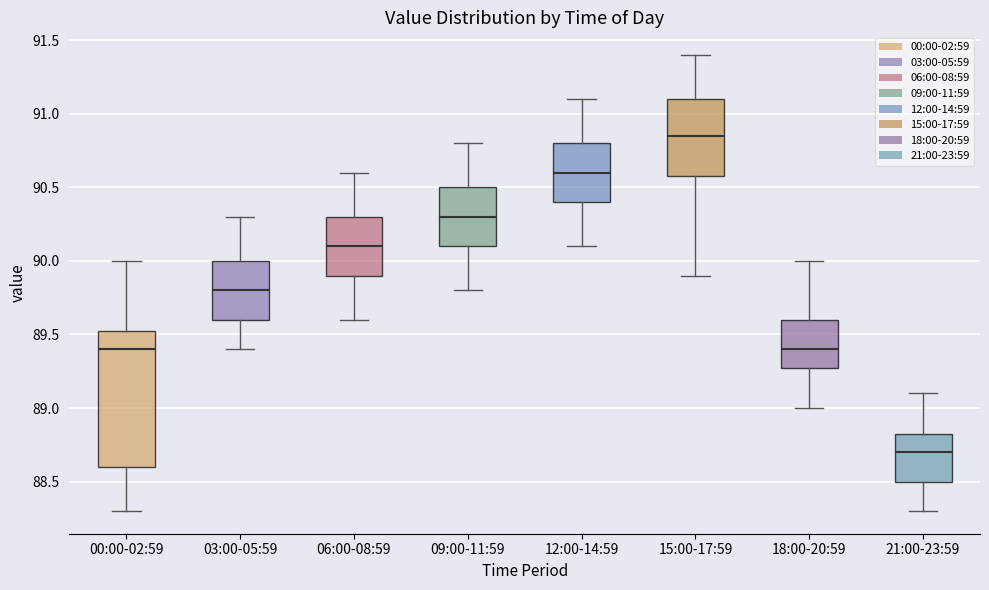

Reading left to right, read every box against the y-axis: the position of its median line, the range the box covers, and the ends of its whiskers. The values are not printed on the chart, so give them approximately, as read against the axis.

00:00-02:59: median 89.40, box 88.60 to 89.55, whiskers 88.30 to 90.00
03:00-05:59: median 89.80, box 89.60 to 90.00, whiskers 89.40 to 90.30
06:00-08:59: median 90.10, box 89.90 to 90.30, whiskers 89.60 to 90.60
09:00-11:59: median 90.30, box 90.10 to 90.50, whiskers 89.80 to 90.80
12:00-14:59: median 90.60, box 90.40 to 90.80, whiskers 90.10 to 91.10
15:00-17:59: median 90.85, box 90.60 to 91.10, whiskers 89.90 to 91.40
18:00-20:59: median 89.40, box 89.30 to 89.60, whiskers 89.00 to 90.00
21:00-23:59: median 88.70, box 88.50 to 88.85, whiskers 88.30 to 89.10